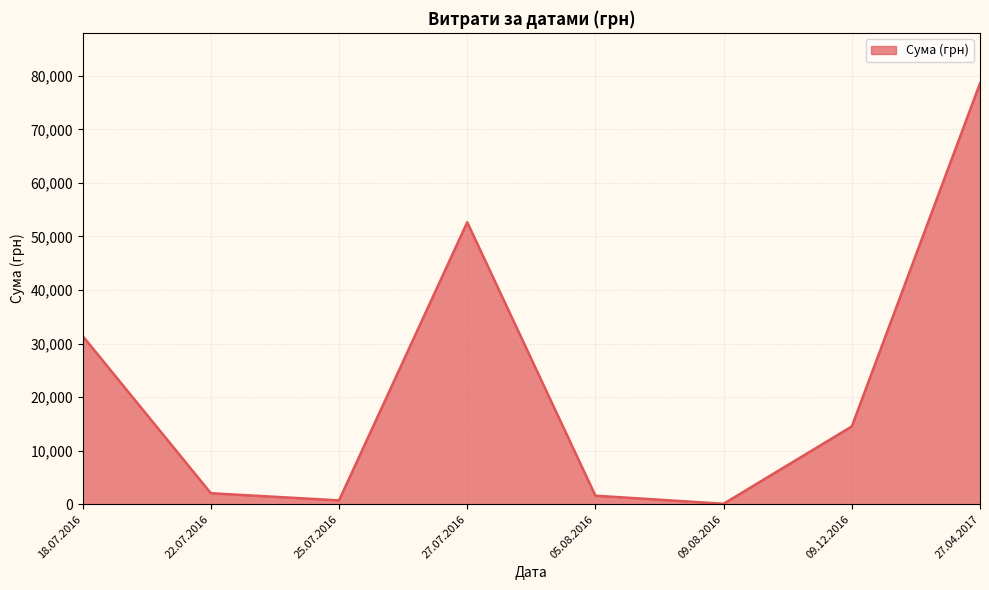

What is the difference between the maximum and minimum values?

78515.0